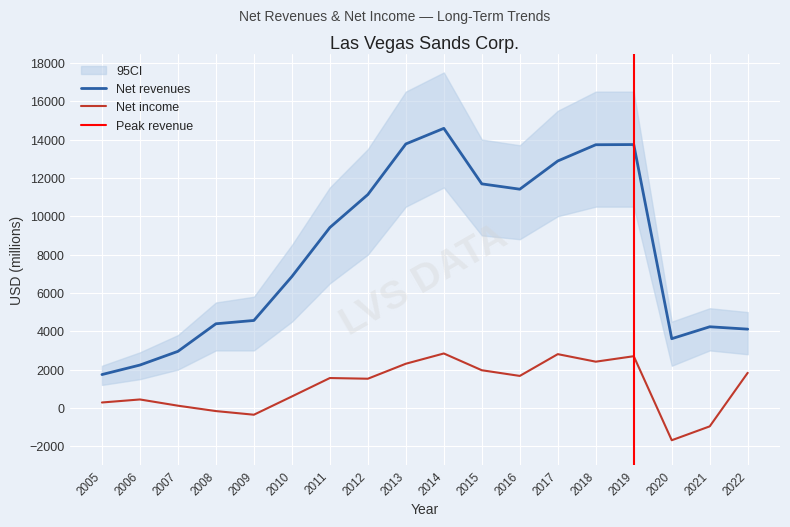

What is the value of the Net revenues point at the 14th from the left?

13729